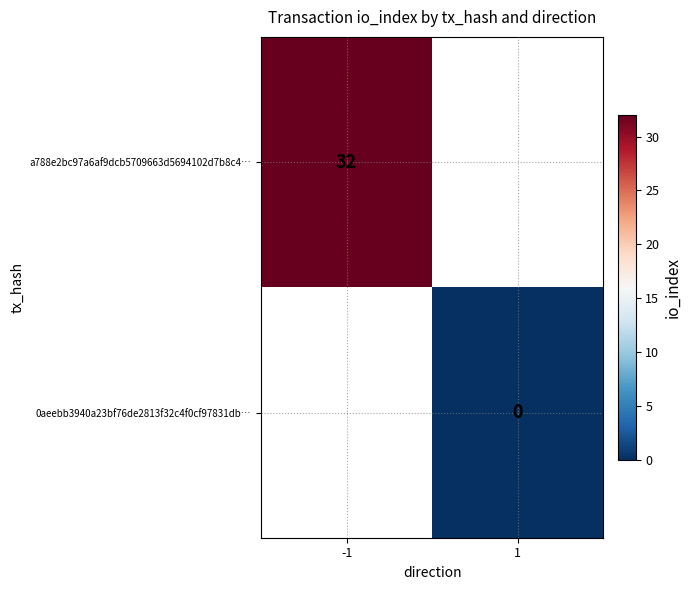

Is the value of a788e2bc97a6af9dcb5709663d5694102d7b8c4… at -1 greater than the value of 0aeebb3940a23bf76de2813f32c4f0cf97831db… at 1?

Yes